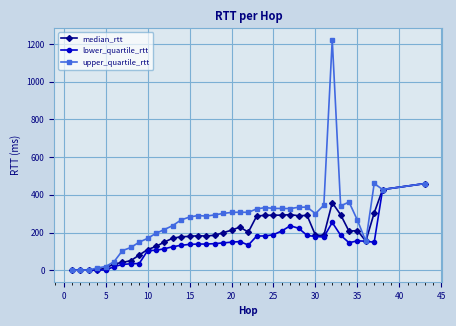

Which series has the largest total across all categories?

upper_quartile_rtt